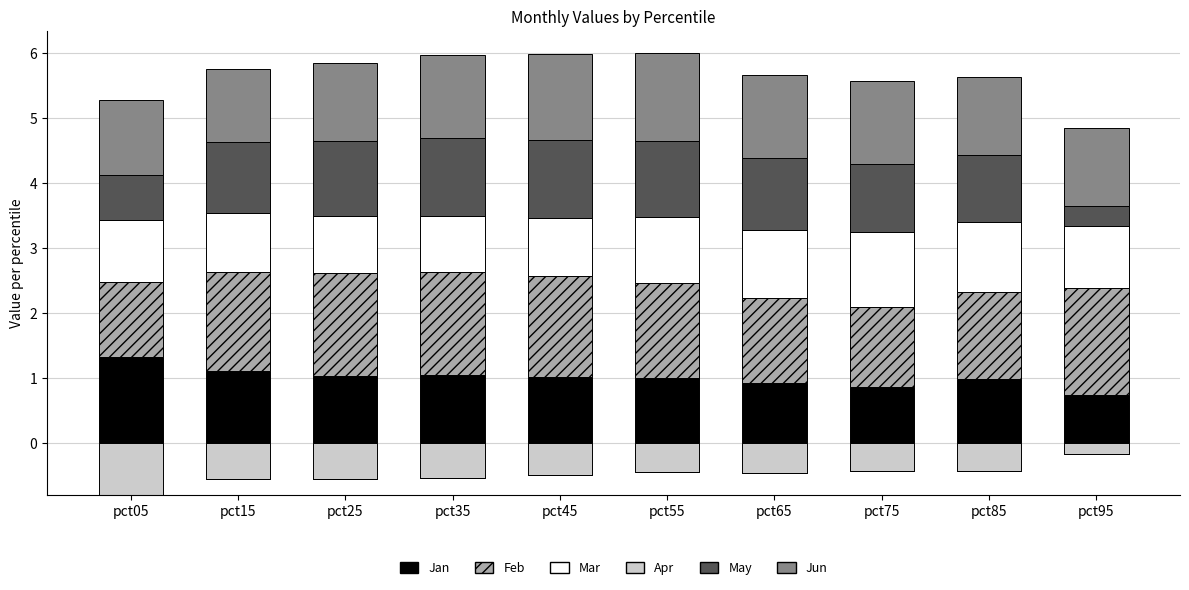

At which category is the sum across all series the highest?

pct55